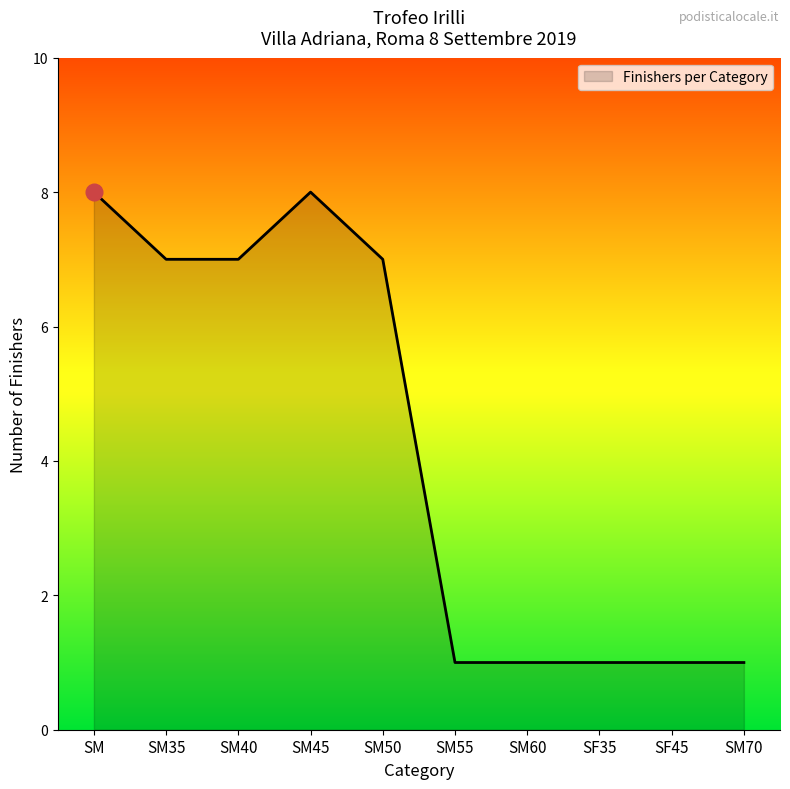

Between SM60 and SM50, which is larger?

SM50